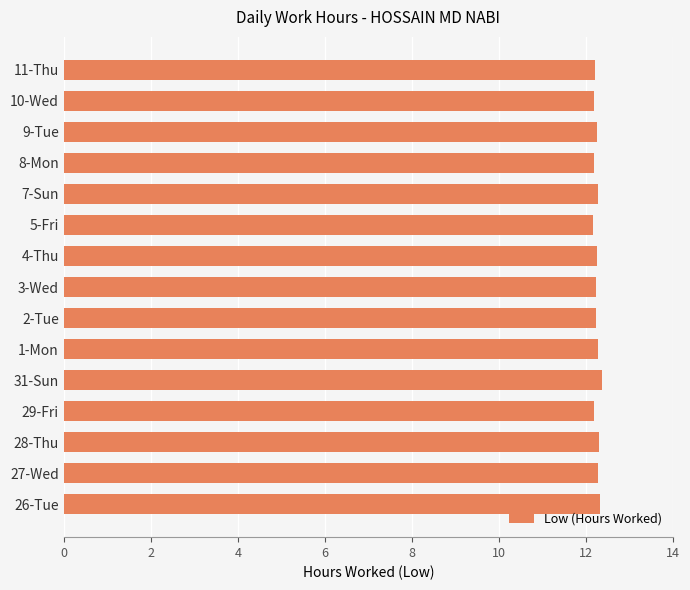

Count the values in the range 12 to 13.

15